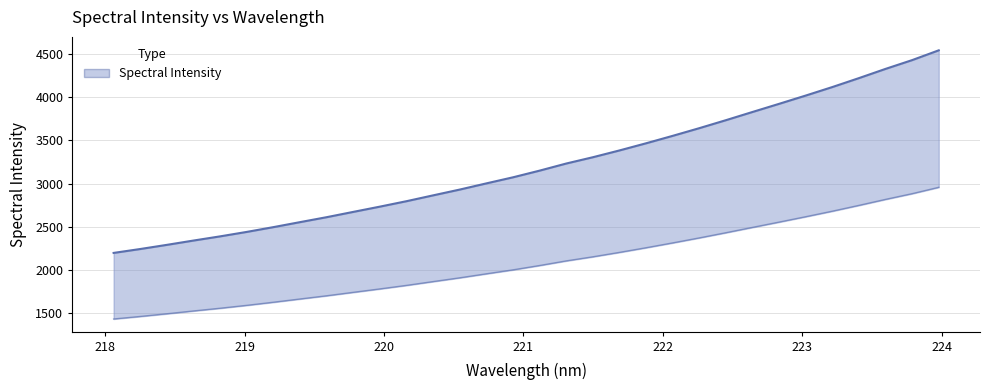

How many lines are shown in the chart?

1